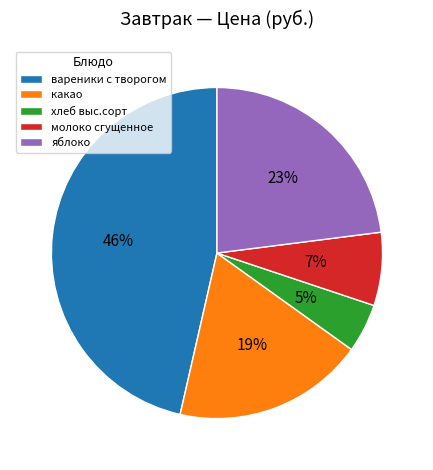

To the nearest percent, what percentage of the pie is яблоко?

23%